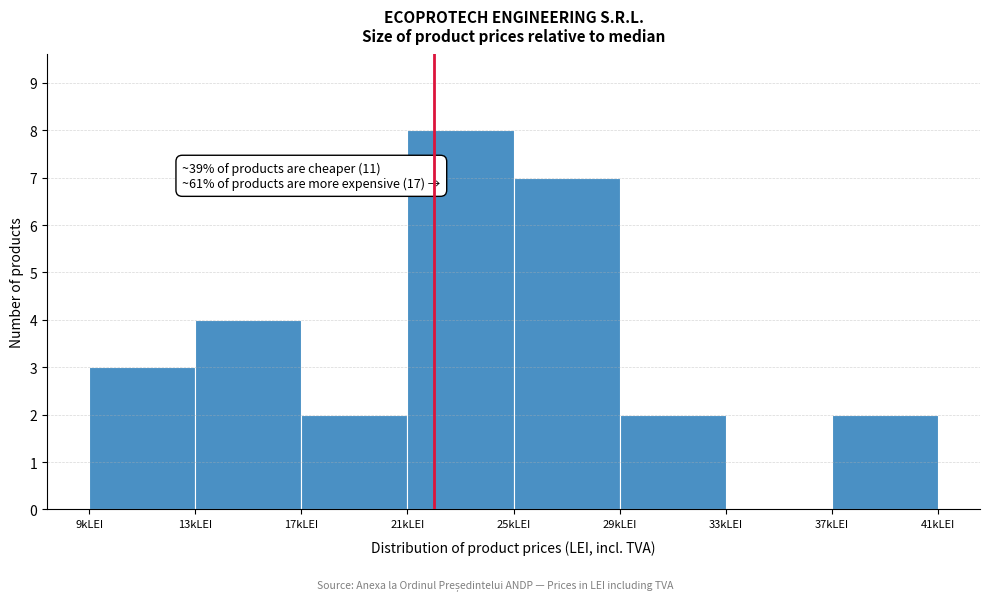

Reading right to left, transcribe all the data shown in this chart.

37kLEI=2	33kLEI=0	29kLEI=2	25kLEI=7	21kLEI=8	17kLEI=2	13kLEI=4	9kLEI=3